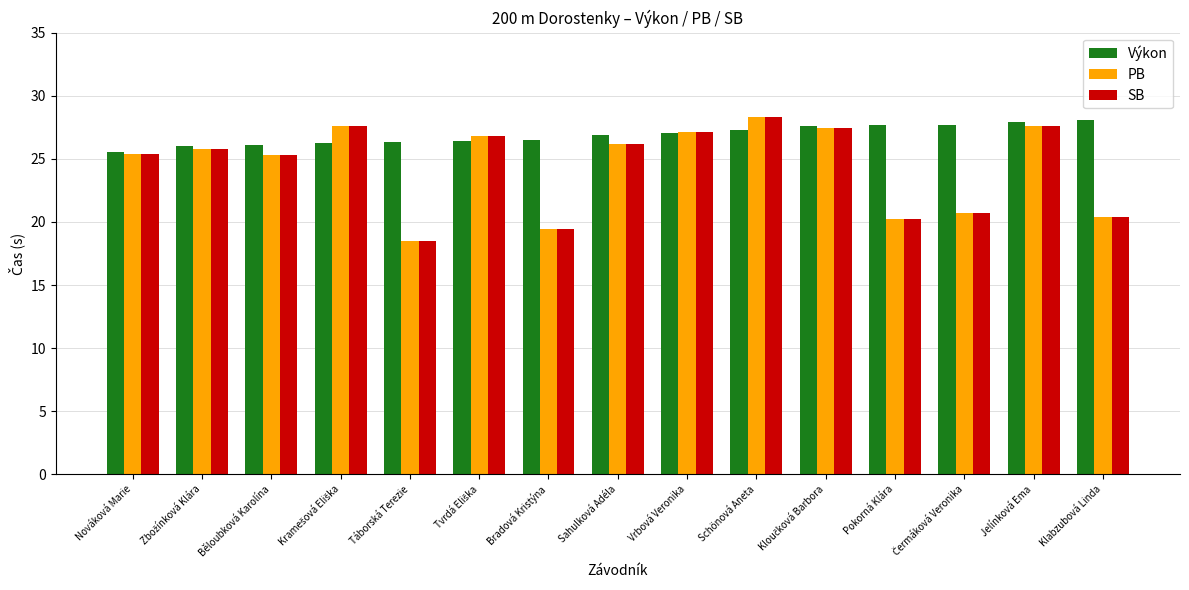

How many bars are there in each group?

3